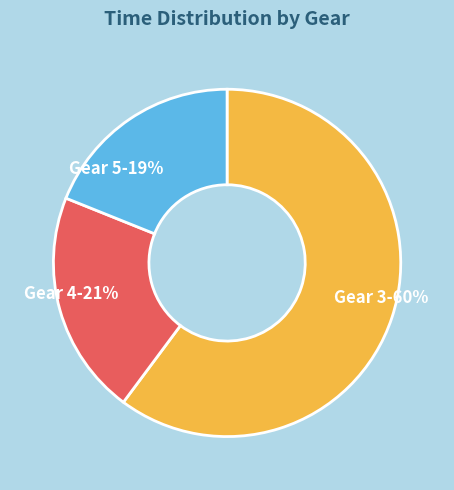

The Gear 4-21% slice represents 32% of the pie. True or false?

False